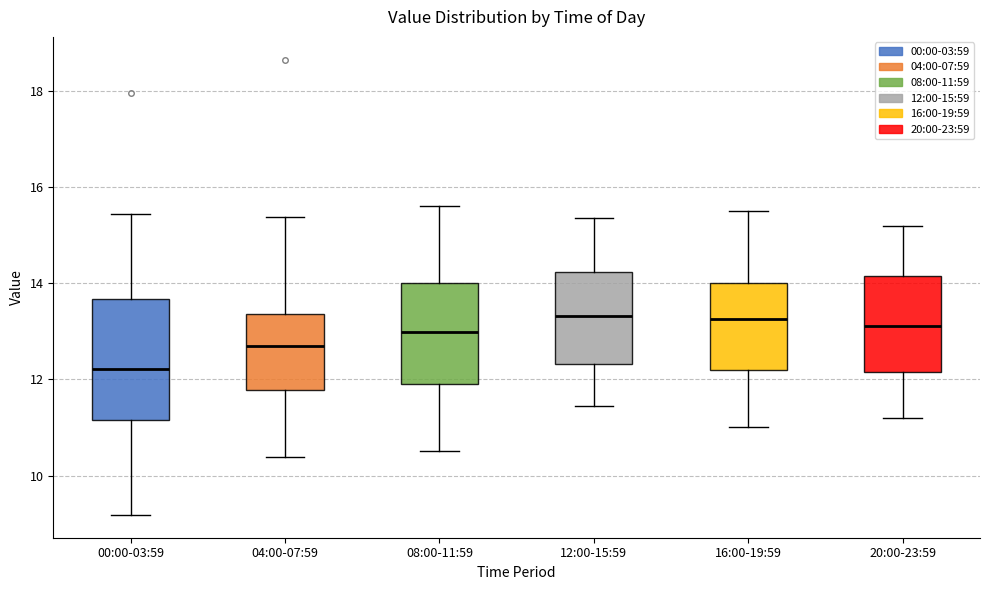

Which box is the tallest, from its lower edge to its upper edge?

00:00-03:59